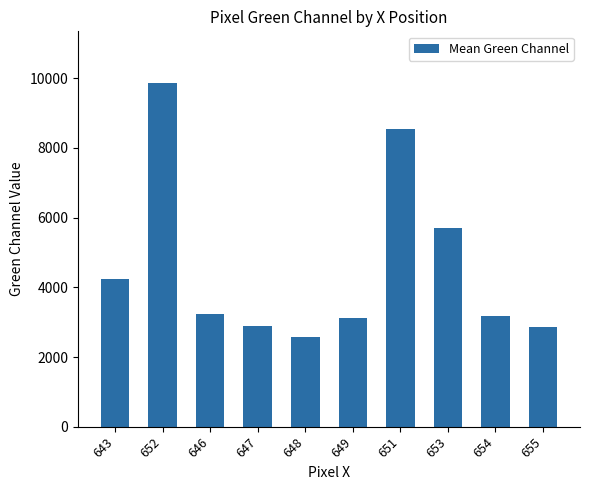

What is the difference between the second highest and second lowest values?

5669